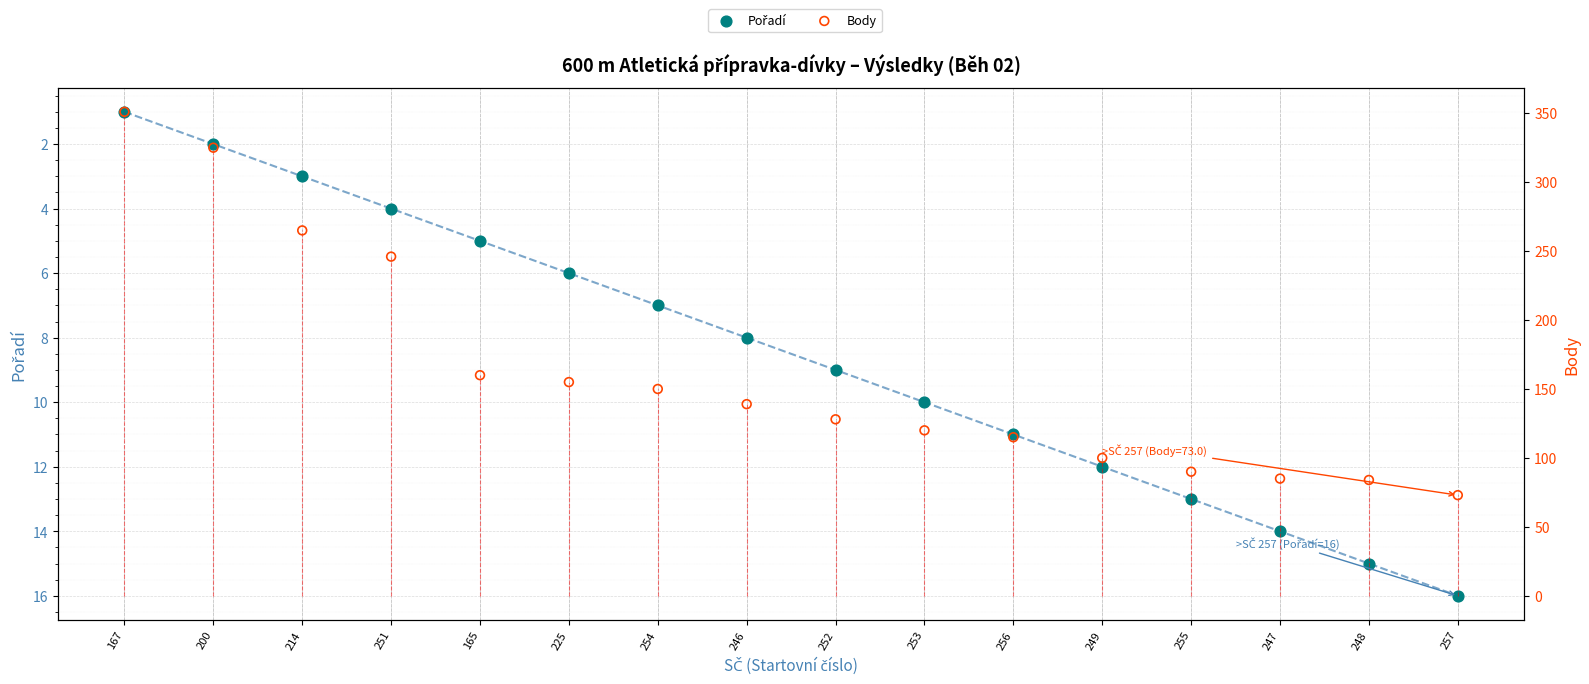

Is the value of Body at 167 greater than the value of Pořadí at 246?

Yes